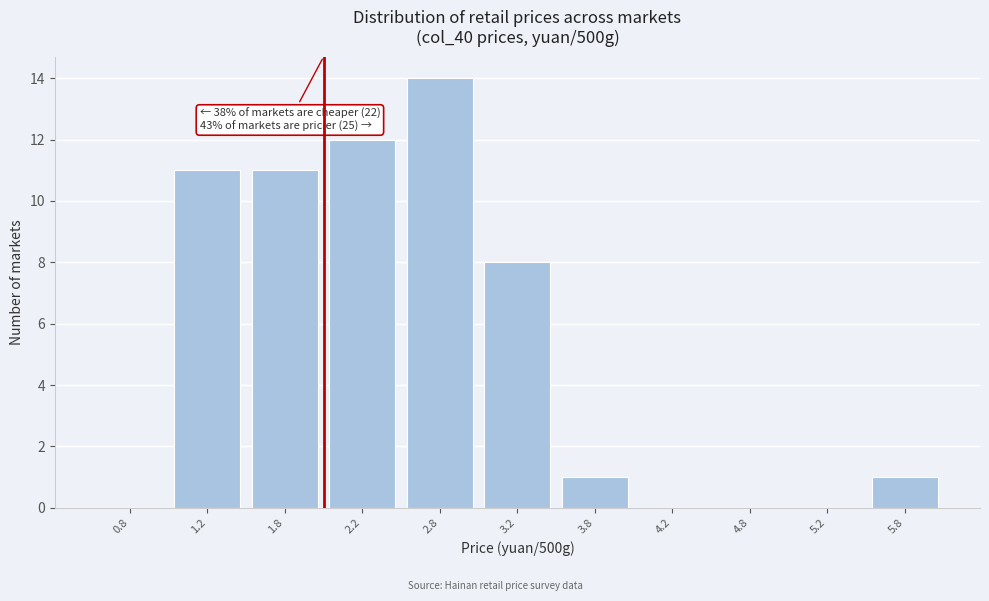

Which range on the x-axis has the tallest bar?

2.5 to 3.0